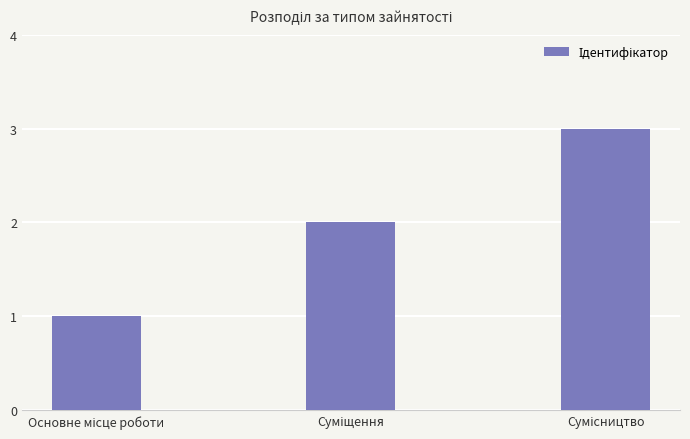

What is the minimum value shown in the chart?

1